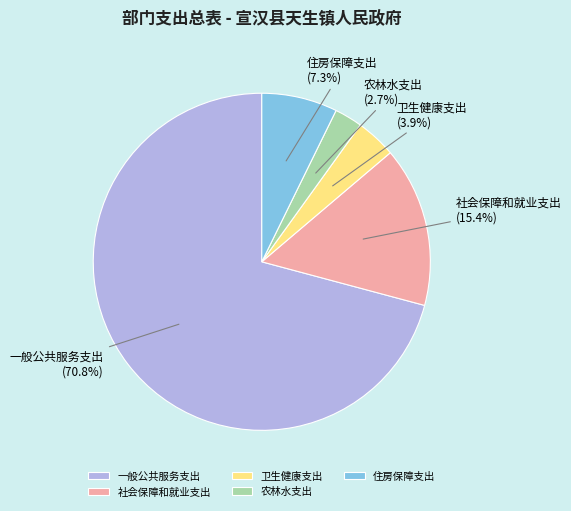

What percentage is the 农林水支出 slice, to the nearest percent?

3%